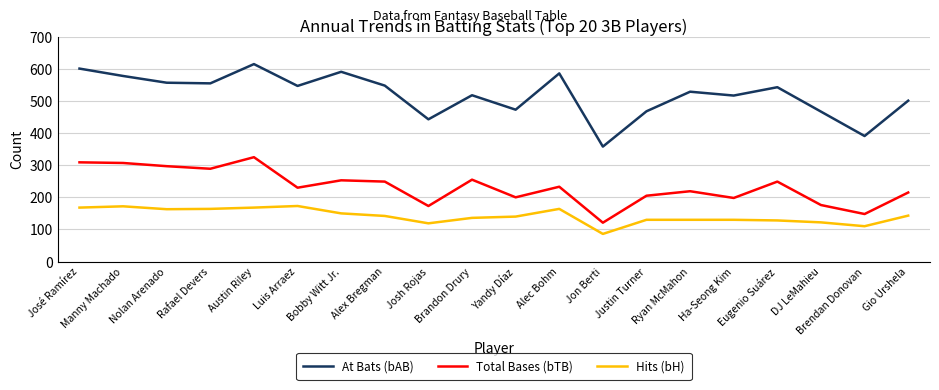

Which category has the lowest value across all series?

Jon Berti